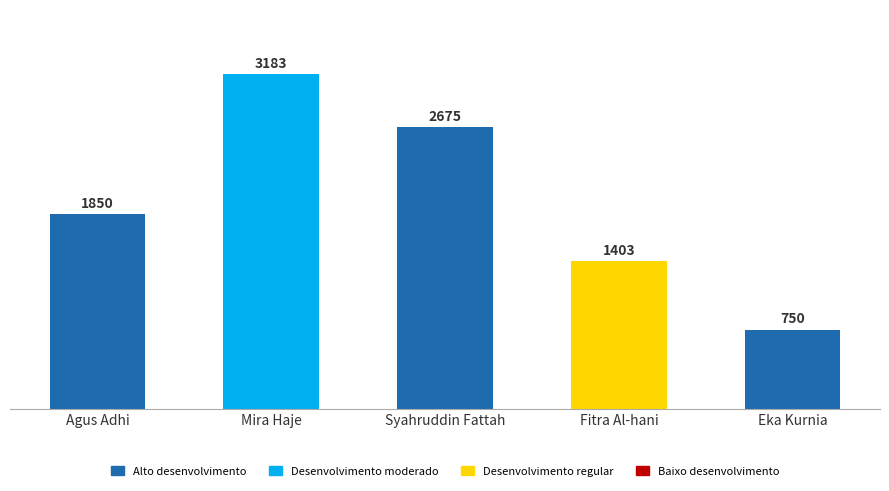

Reading left to right, extract all data points from this chart.

1850	3183	2675	1403	750